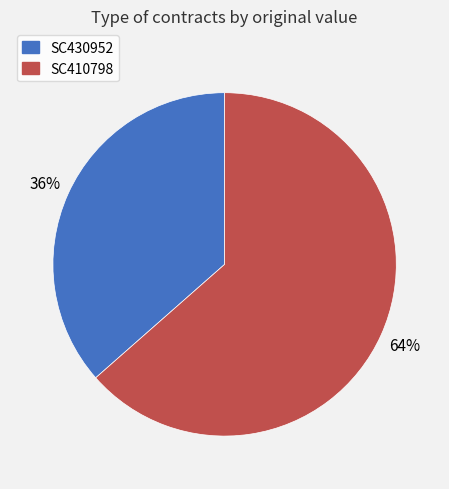

How many slices are in this pie chart?

2